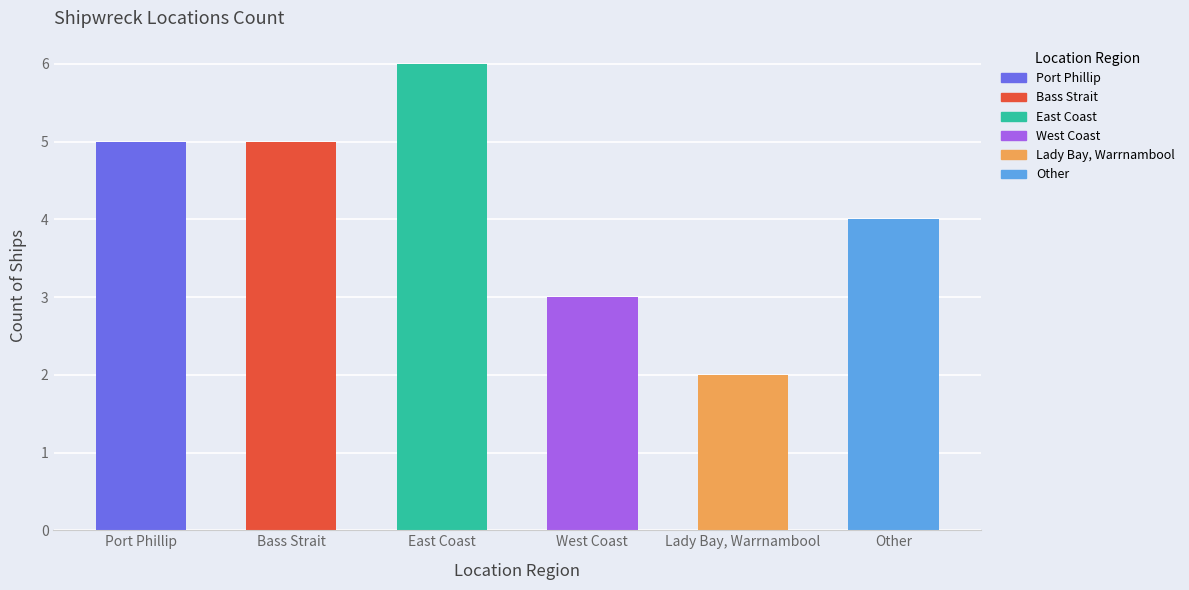

At which label is the value closest to 4?

Other